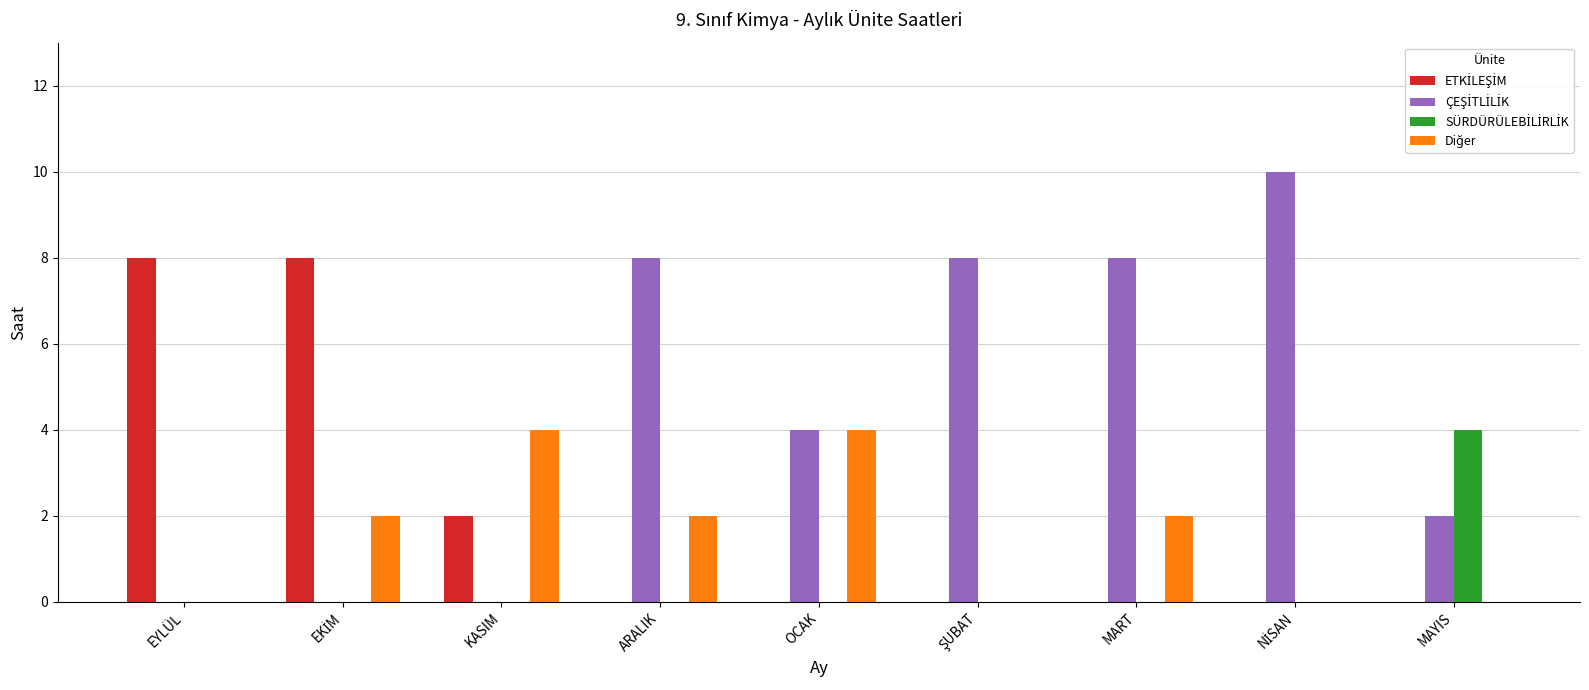

What is the greatest value displayed?

10